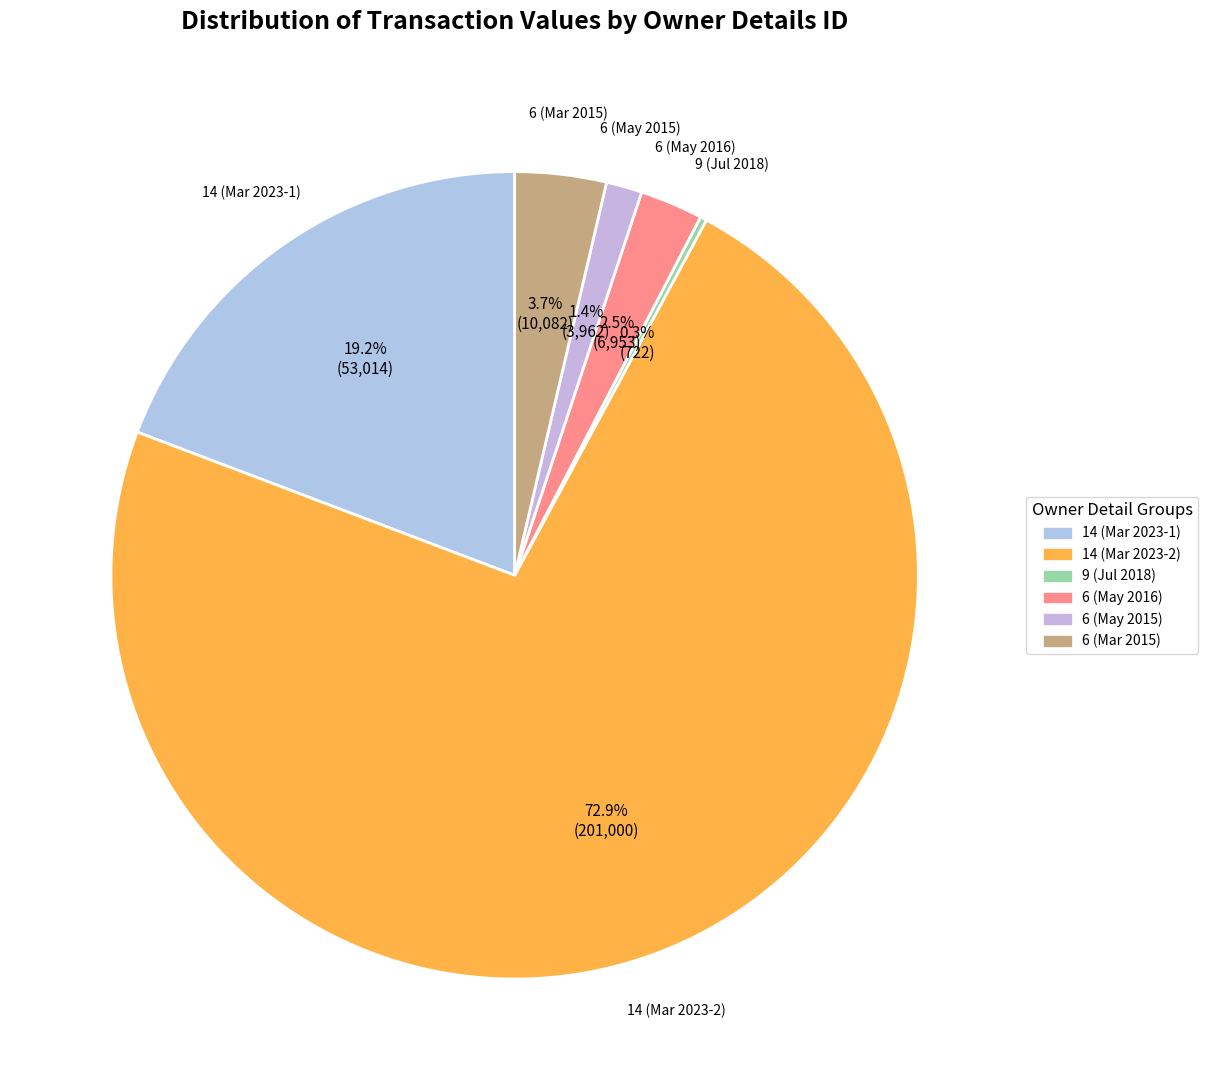

How much of the chart is everything except 14 (Mar 2023-2)?

27.1%